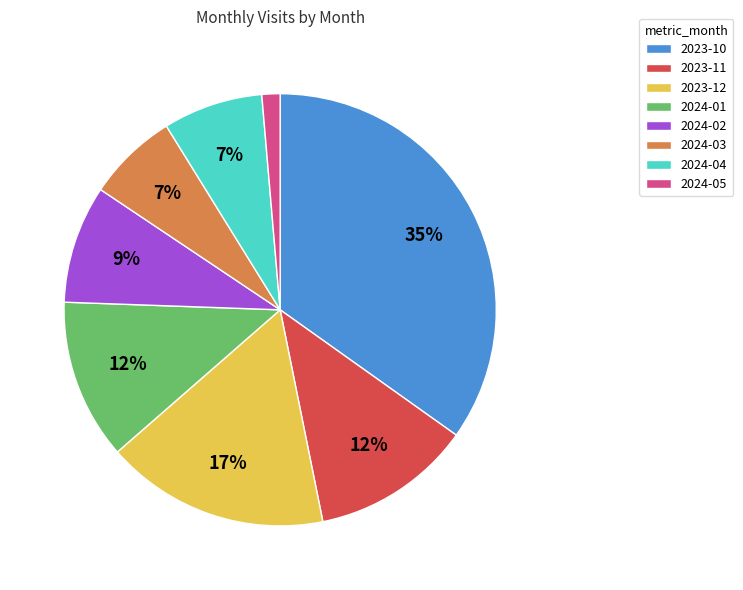

True or false: 2024-02 accounts for 1% of the total.

False